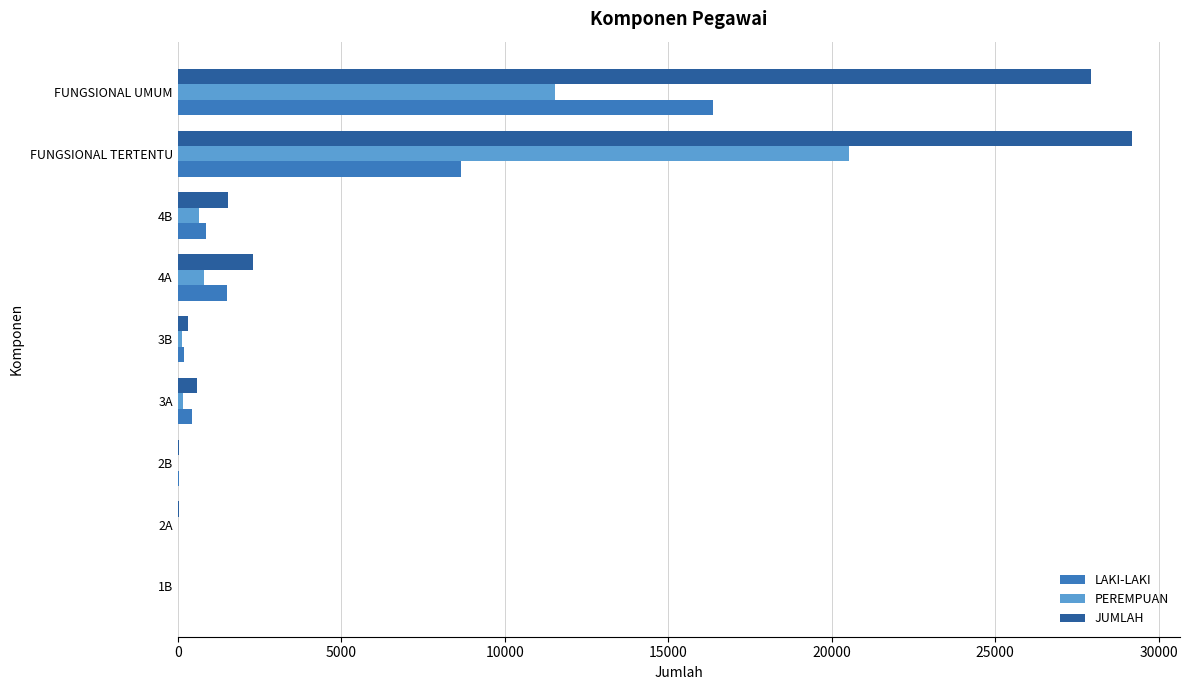

Which series has the largest range (max minus min)?

JUMLAH